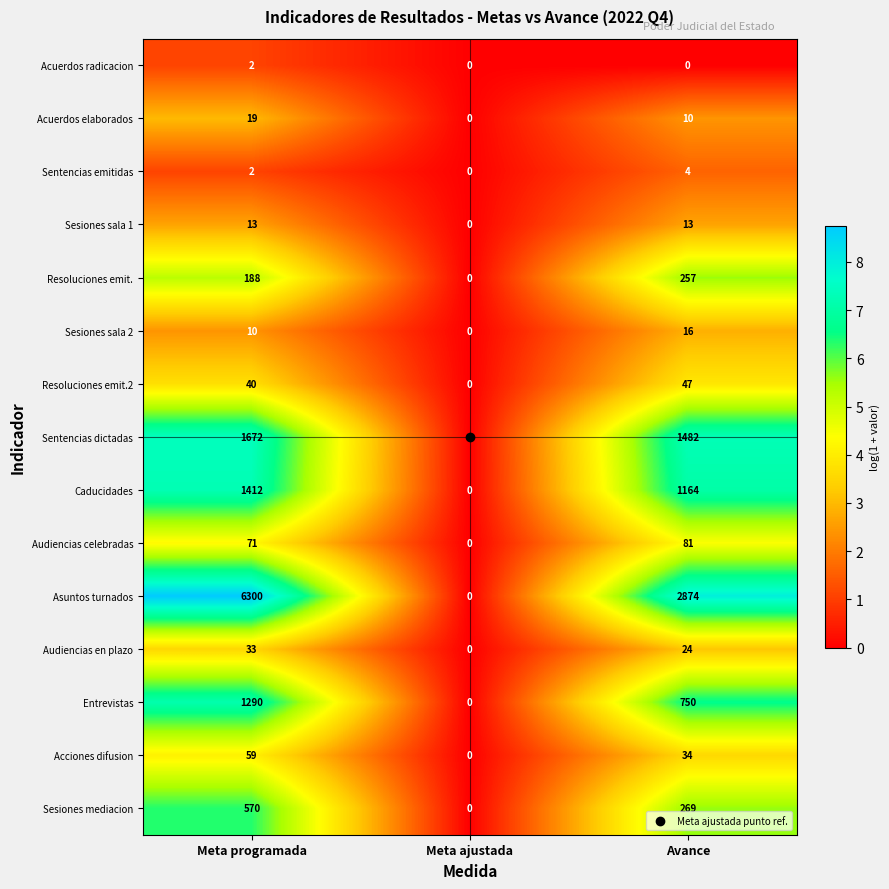

What is the difference between the highest and lowest values at Meta programada?

6298